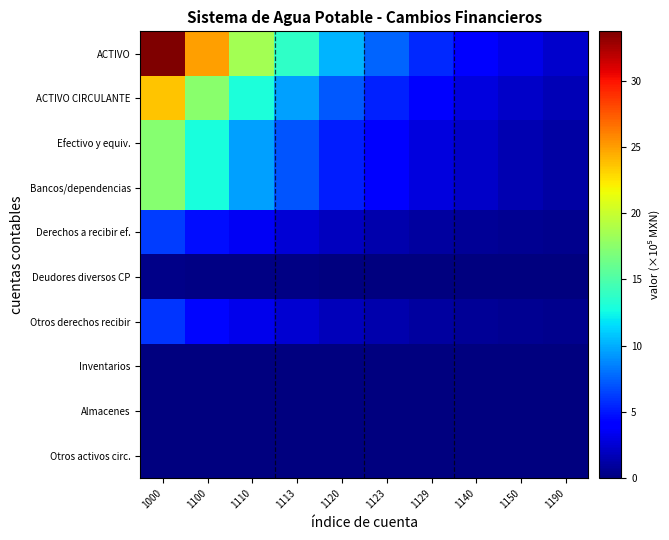

Which has a higher value, 1100 or 1150?

1100